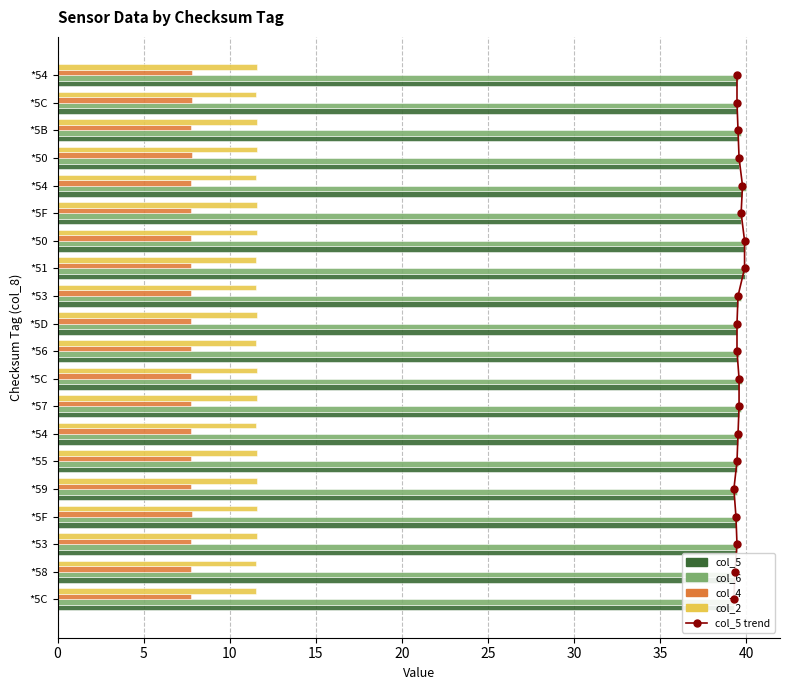

Which series has the largest total across all categories?

col_6